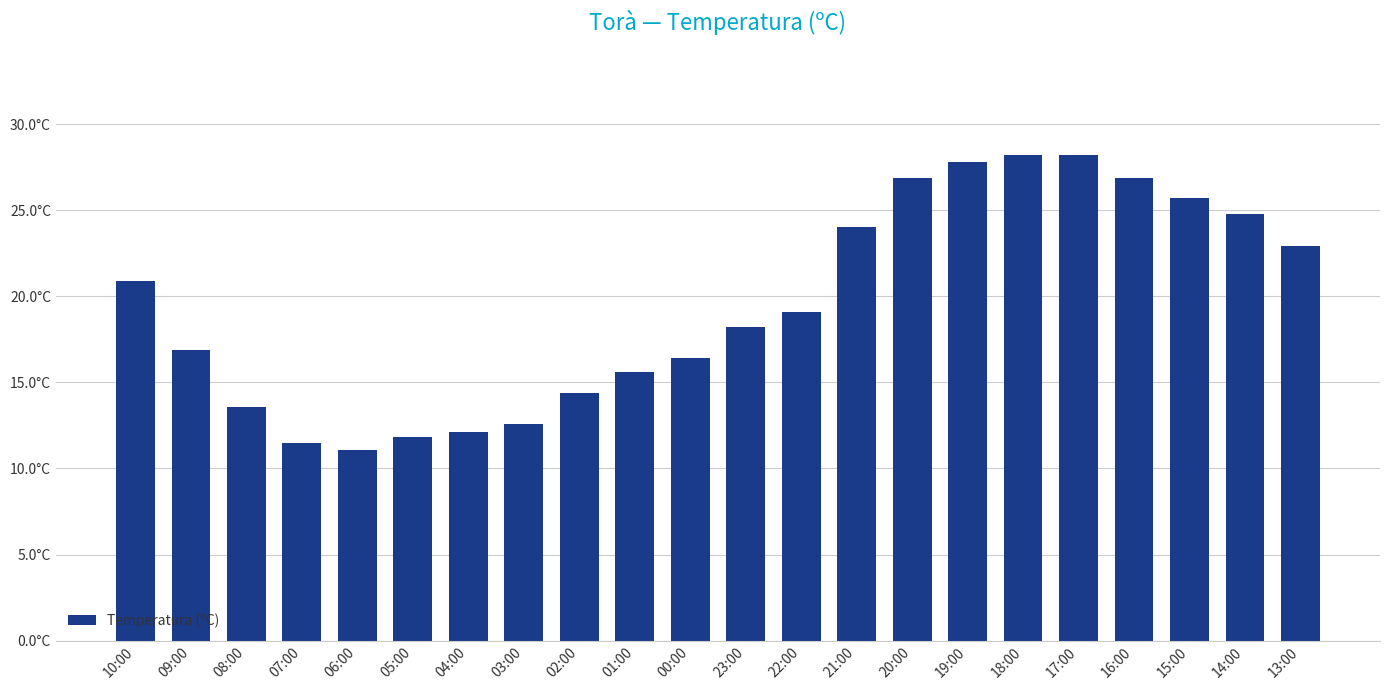

Does the chart contain any negative values?

No